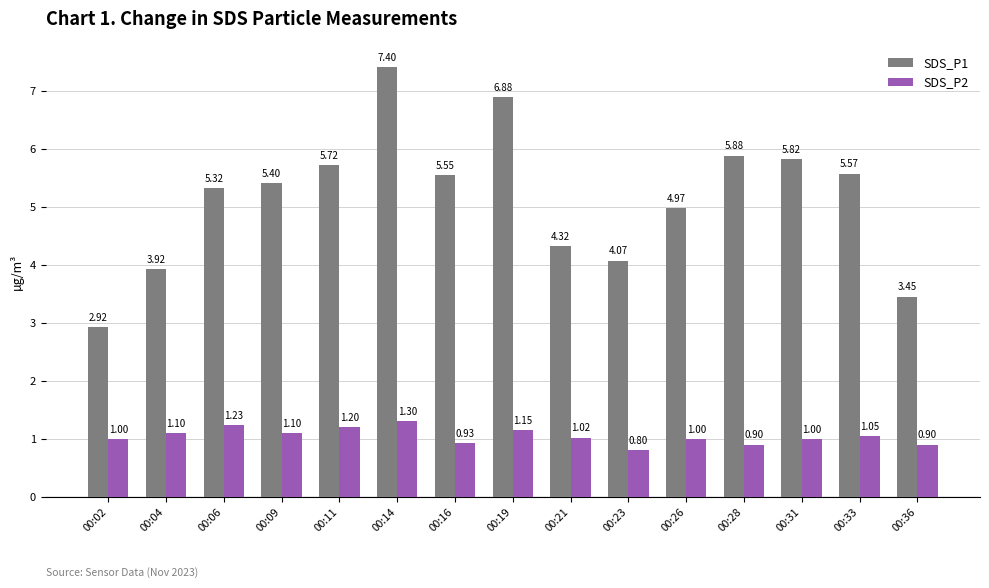

At how many categories does at least one series exceed 5?

9